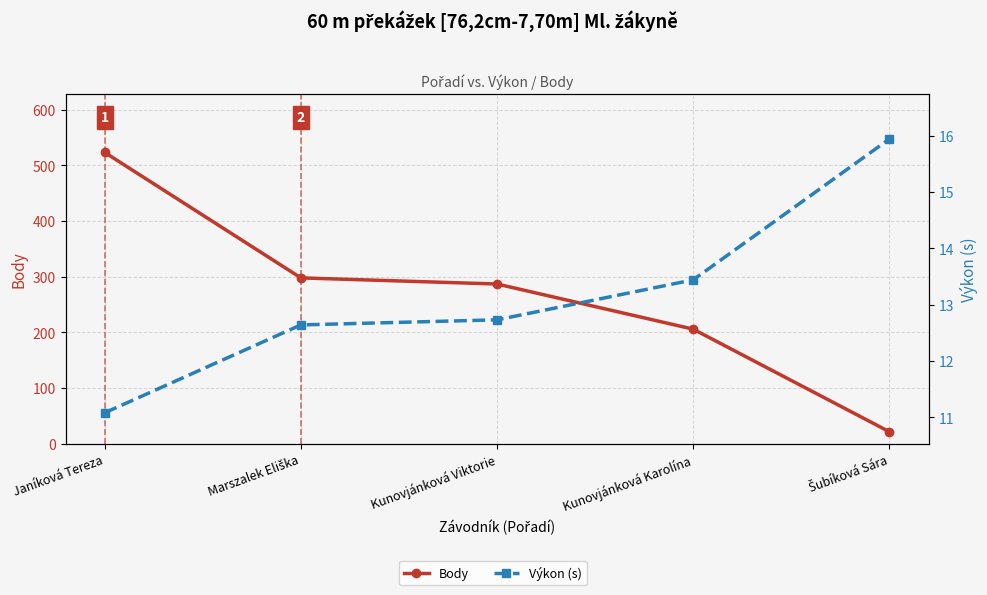

What is the smallest value displayed?

11.1